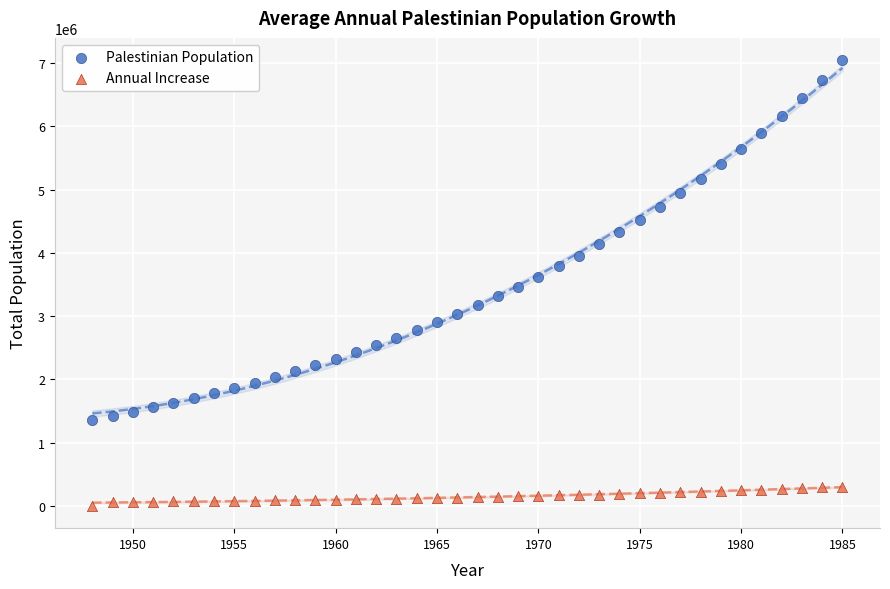

Which series has the widest spread of Y values?

Palestinian Population